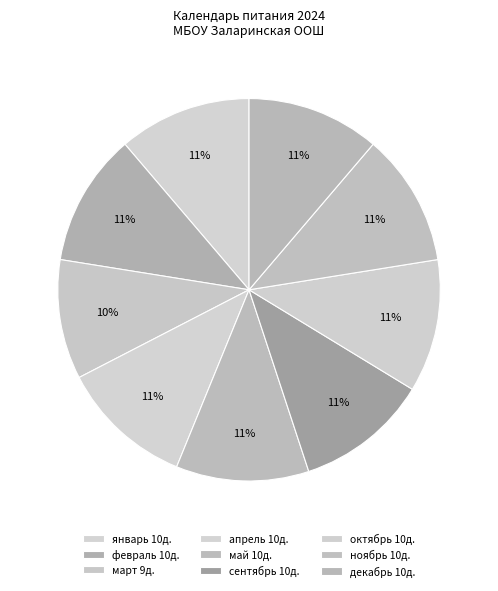

What is the largest slice in the pie chart?

январь